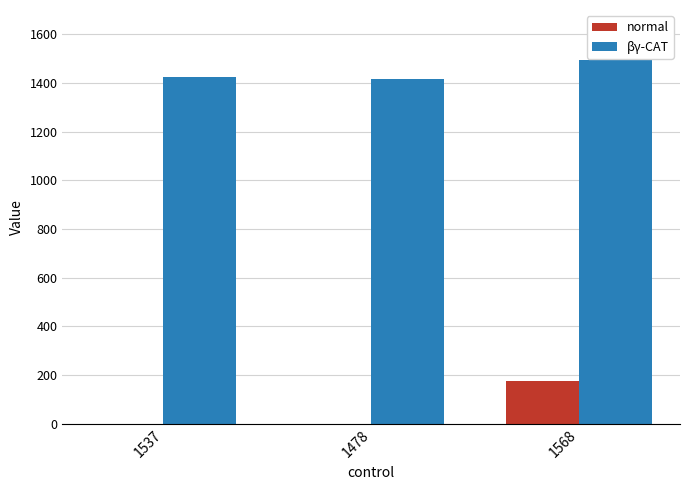

What are all the series names shown in the legend?

normal, βγ-CAT